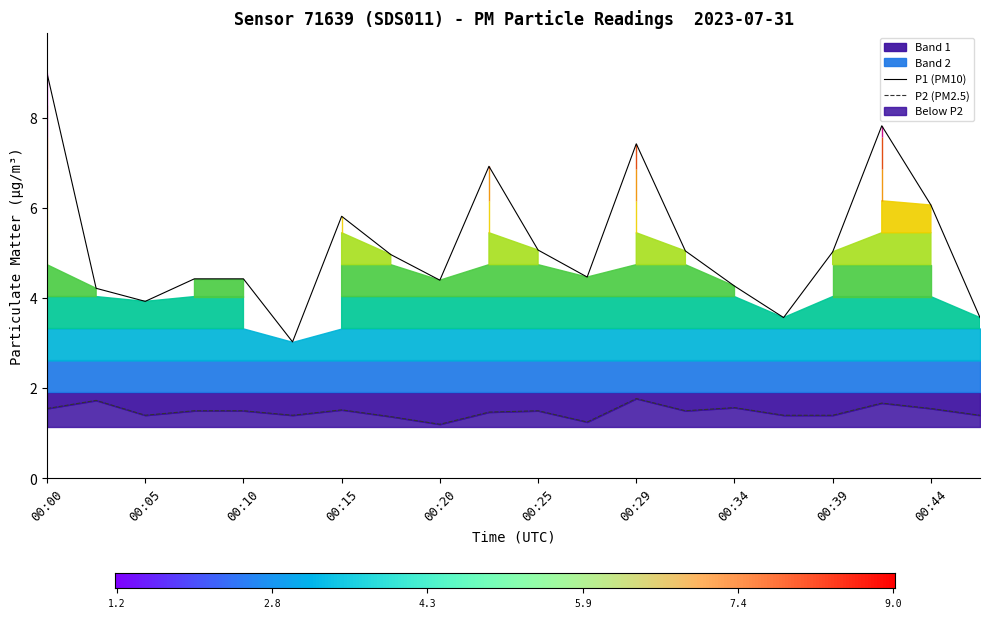

True or false: P2 has more than 2 points higher than both neighbors.

True